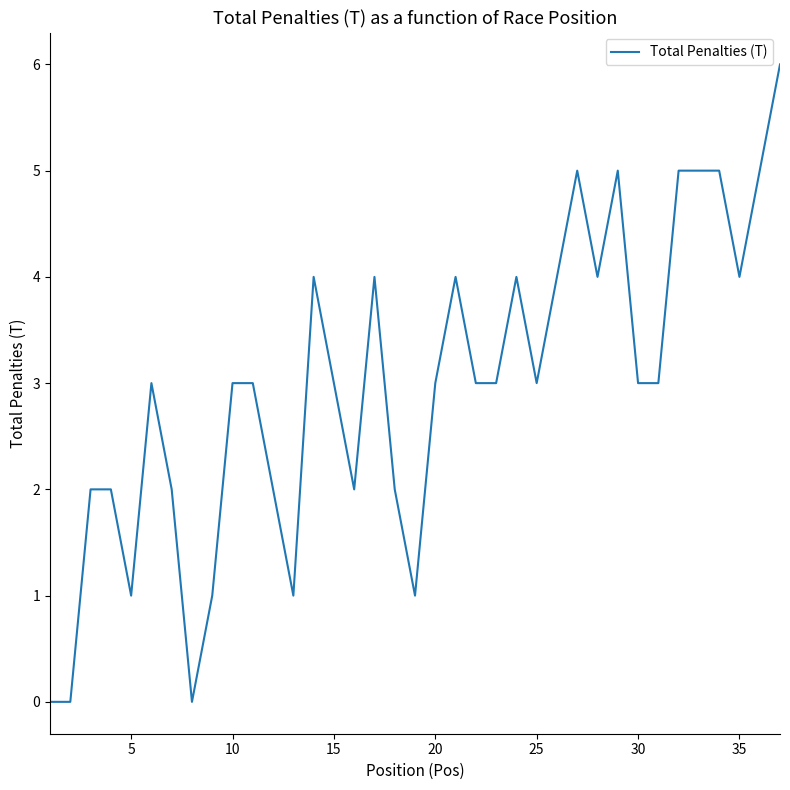

What is the maximum value shown in the chart?

6